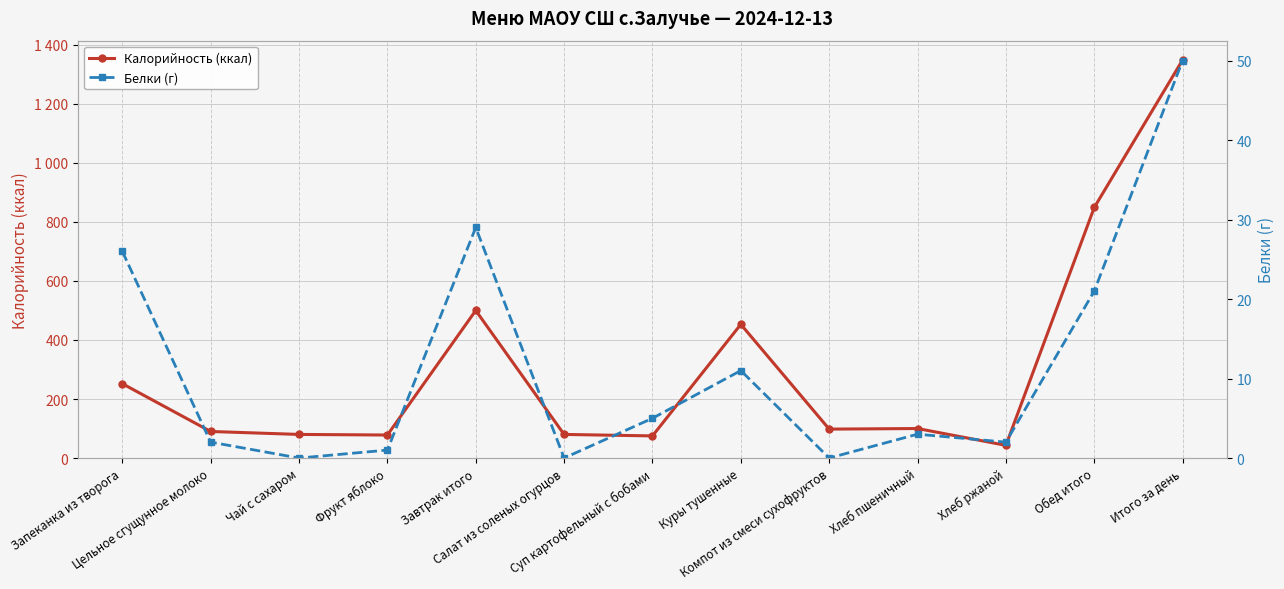

At which label is Белки (г) closest to 25?

Запеканка из творога